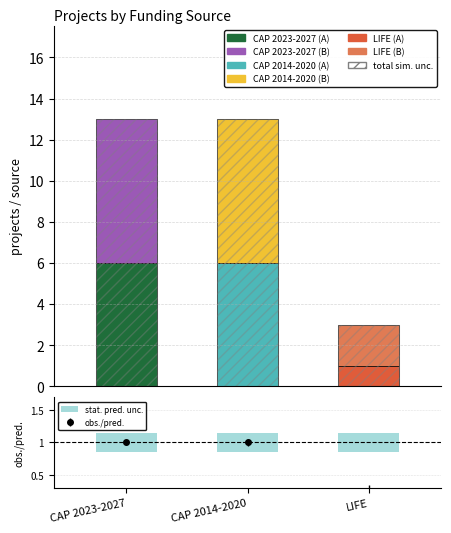

Which series has the largest total across all categories?

group B